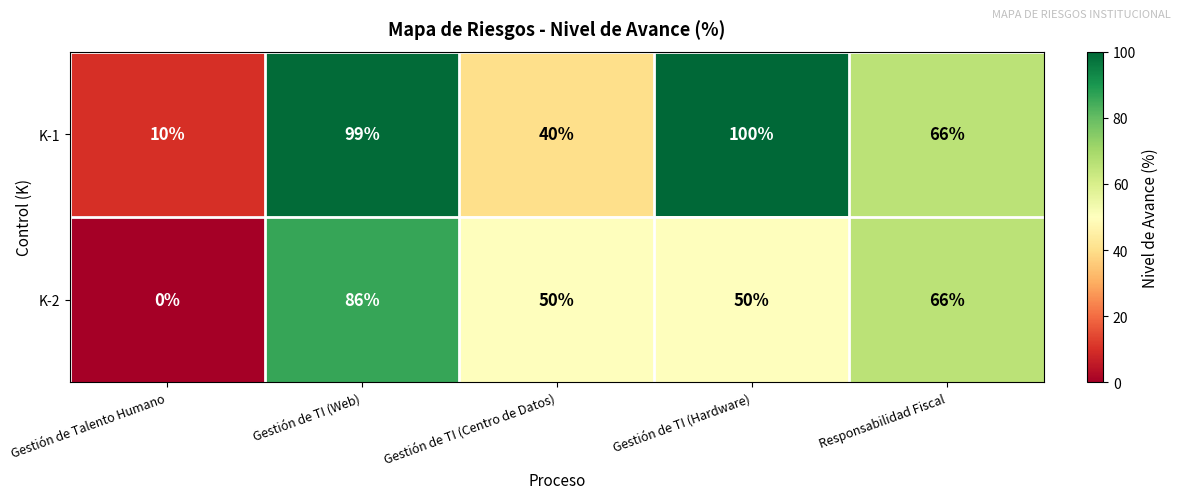

Which category has the highest value across all series?

Gestión de TI (Hardware)